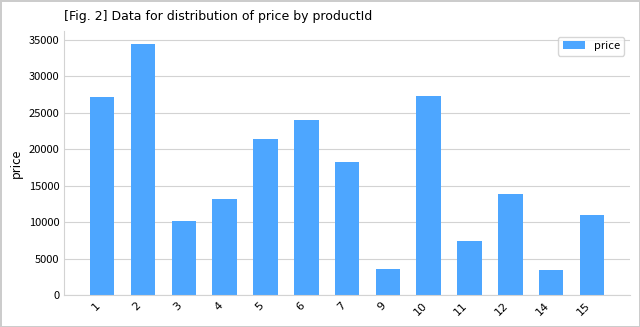

What is the value of the 3rd bar from the left?

10219